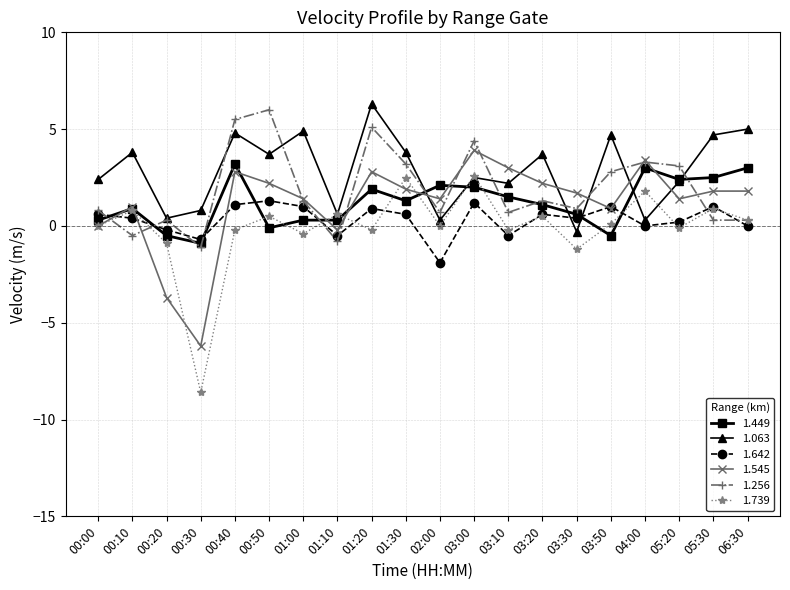

What is the label of the 18th point from the left?

05:20